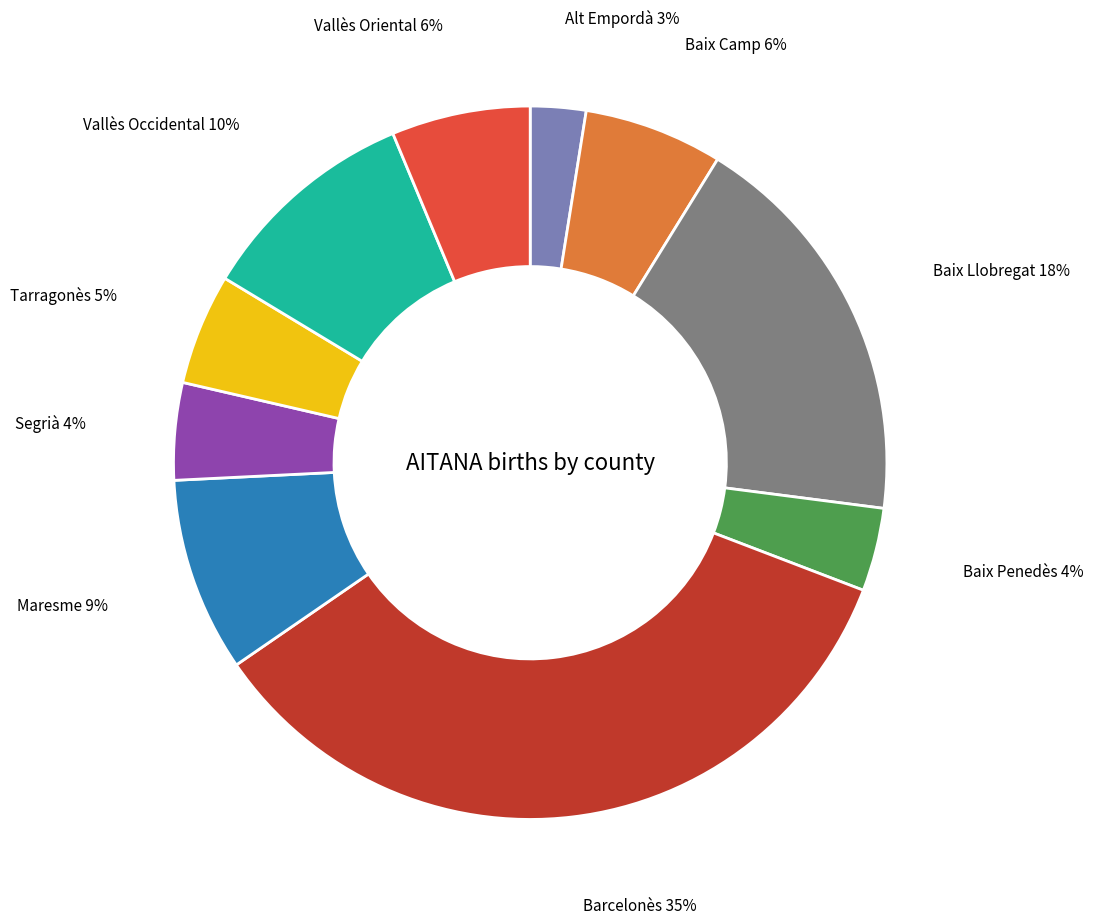

Count the number of slices in the pie.

10